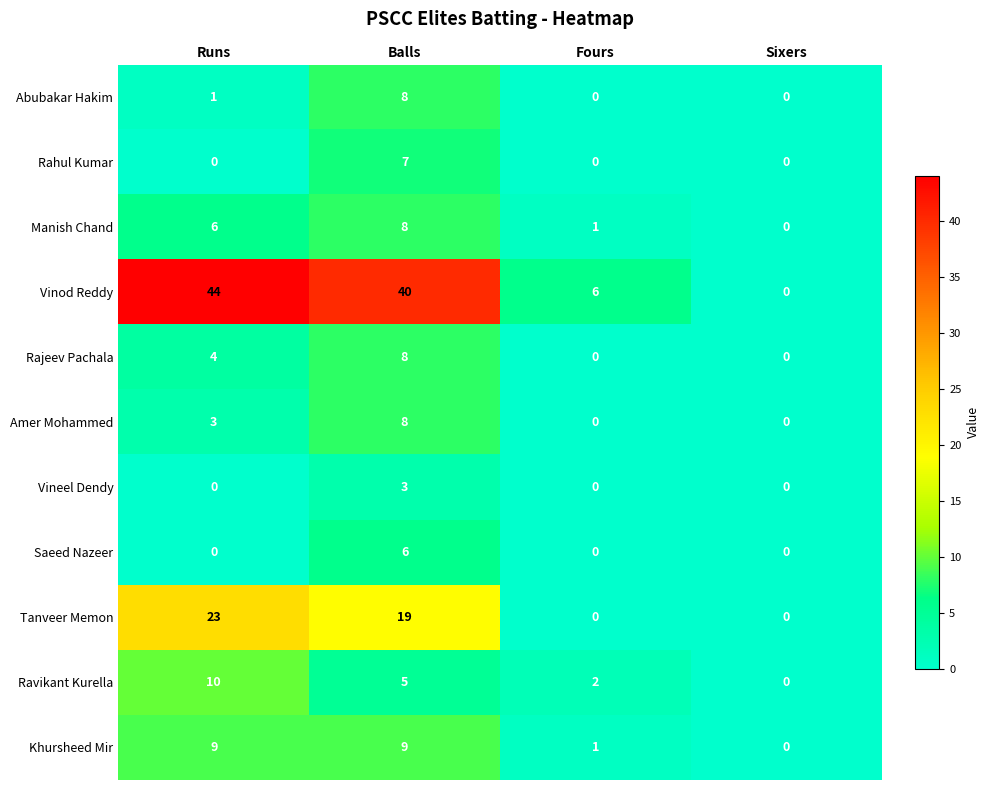

Which series has the largest range (max minus min)?

Vinod Reddy